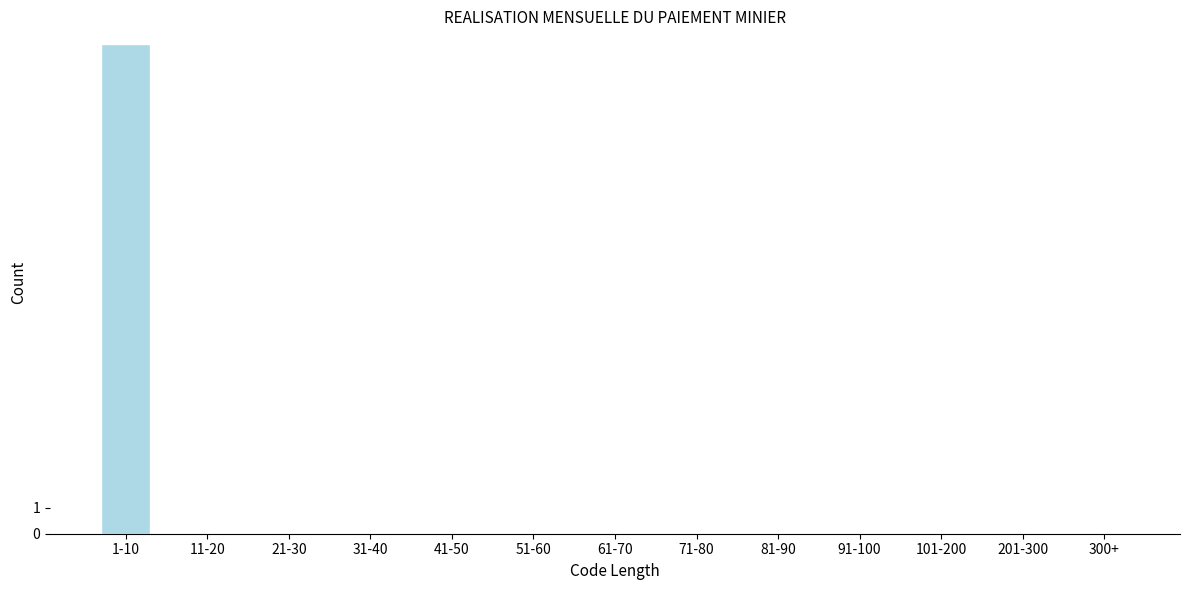

Reading right to left, list all the values displayed in this chart.

300+=0	201-300=0	101-200=0	91-100=0	81-90=0	71-80=0	61-70=0	51-60=0	41-50=0	31-40=0	21-30=0	11-20=0	1-10=19